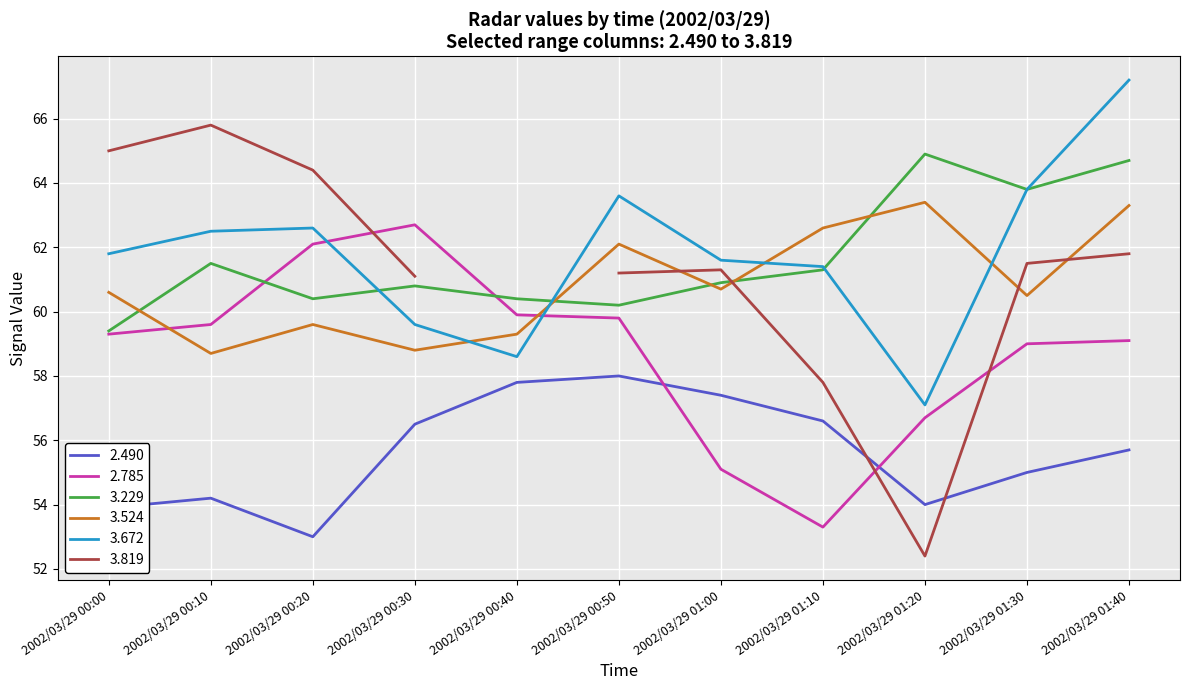

In 3.229, how many points are higher than both neighbors (excluding endpoints)?

3